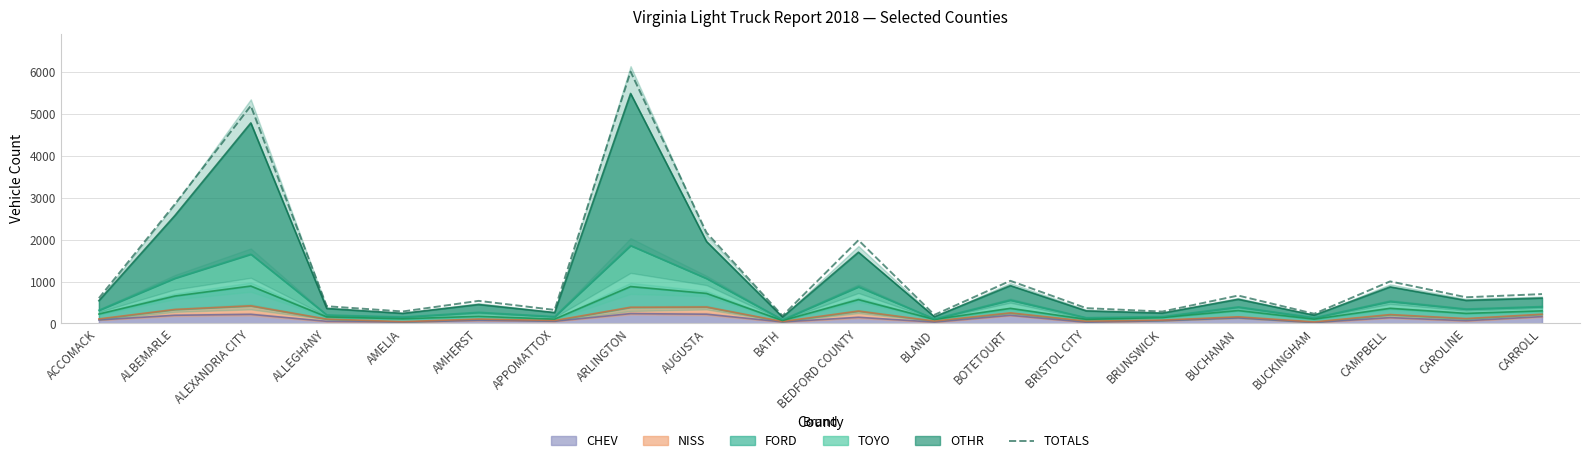

List the labels in order of value, largest first.

ARLINGTON, ALEXANDRIA CITY, ALBEMARLE, AUGUSTA, BEDFORD COUNTY, BOTETOURT, CAMPBELL, CARROLL, BUCHANAN, CAROLINE, ACCOMACK, AMHERST, ALLEGHANY, BRISTOL CITY, APPOMATTOX, AMELIA, BRUNSWICK, BUCKINGHAM, BLAND, BATH